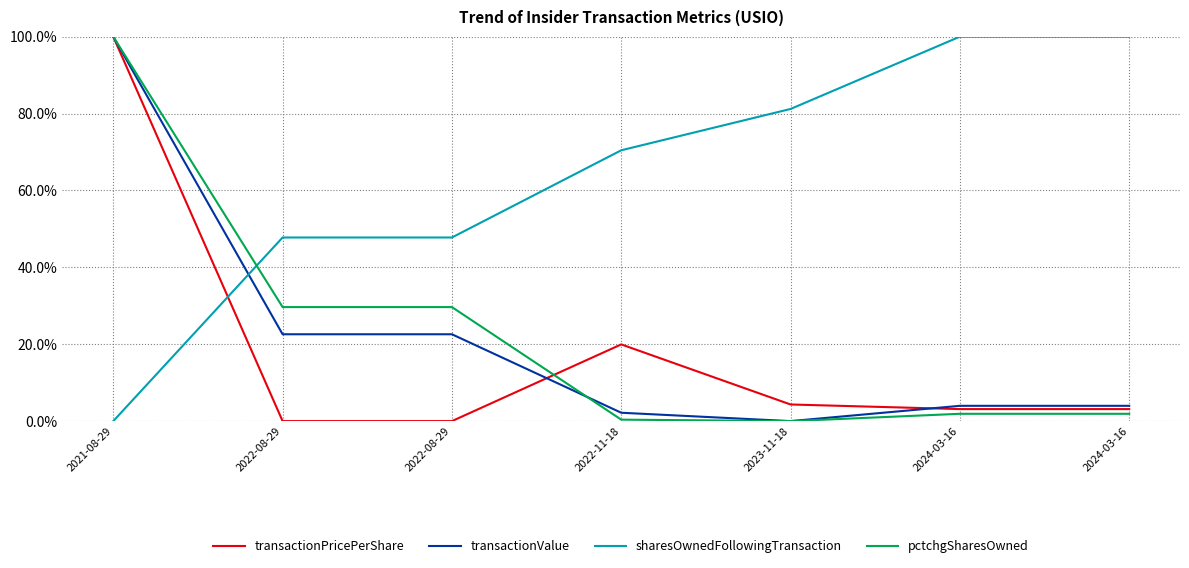

Is it true that sharesOwnedFollowingTransaction equals 1.0 at 2024-03-16?

True